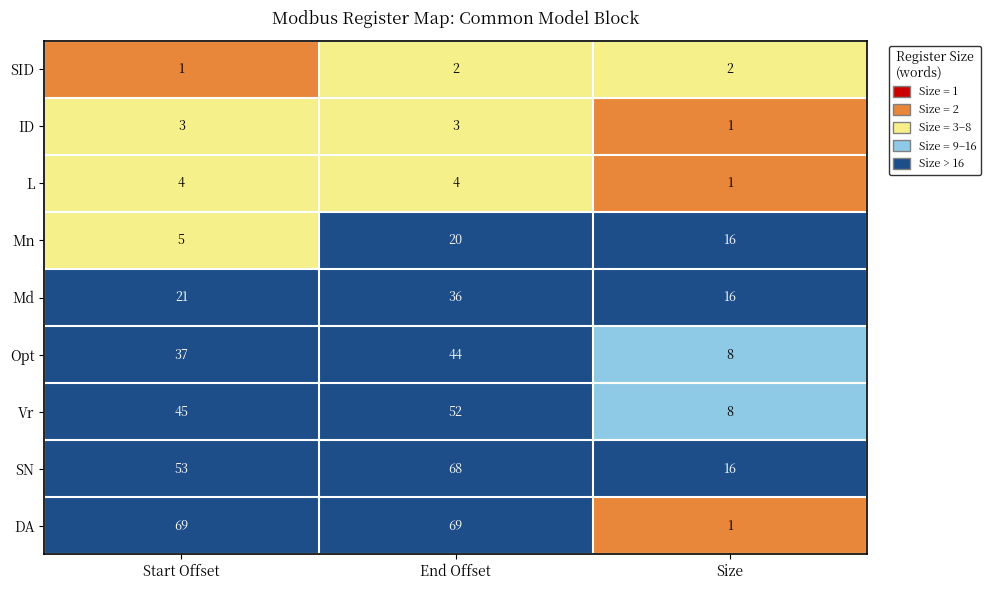

At how many categories does at least one series exceed 54?

2